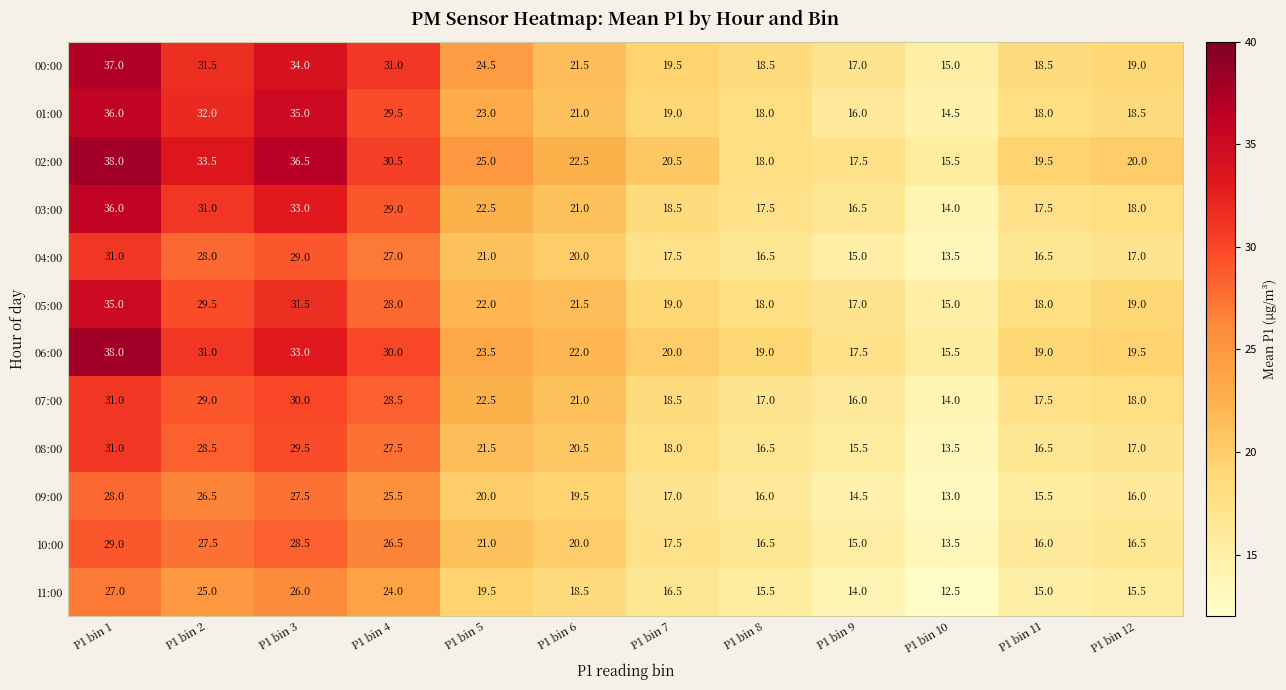

What is the spread (max minus min) of values at P1 bin 10?

3.0